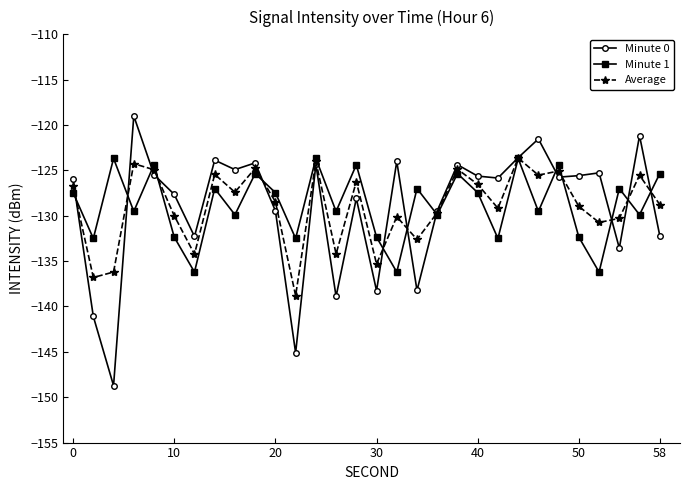

What is the sum of all Minute 0 values?

-3873.4